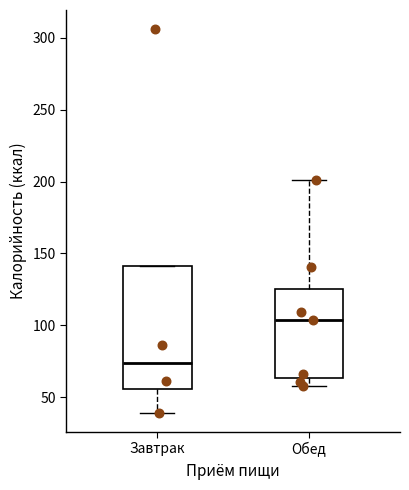

Comparing the boxes themselves (not the whiskers), which one is the tallest?

Завтрак